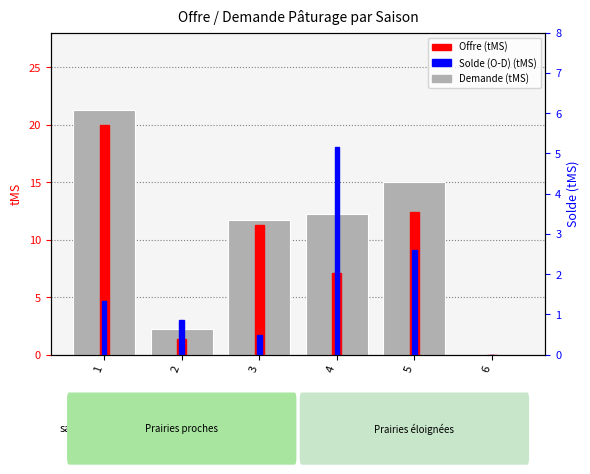

Is it true that Demande (tMS) equals 4.0 at 5?

False